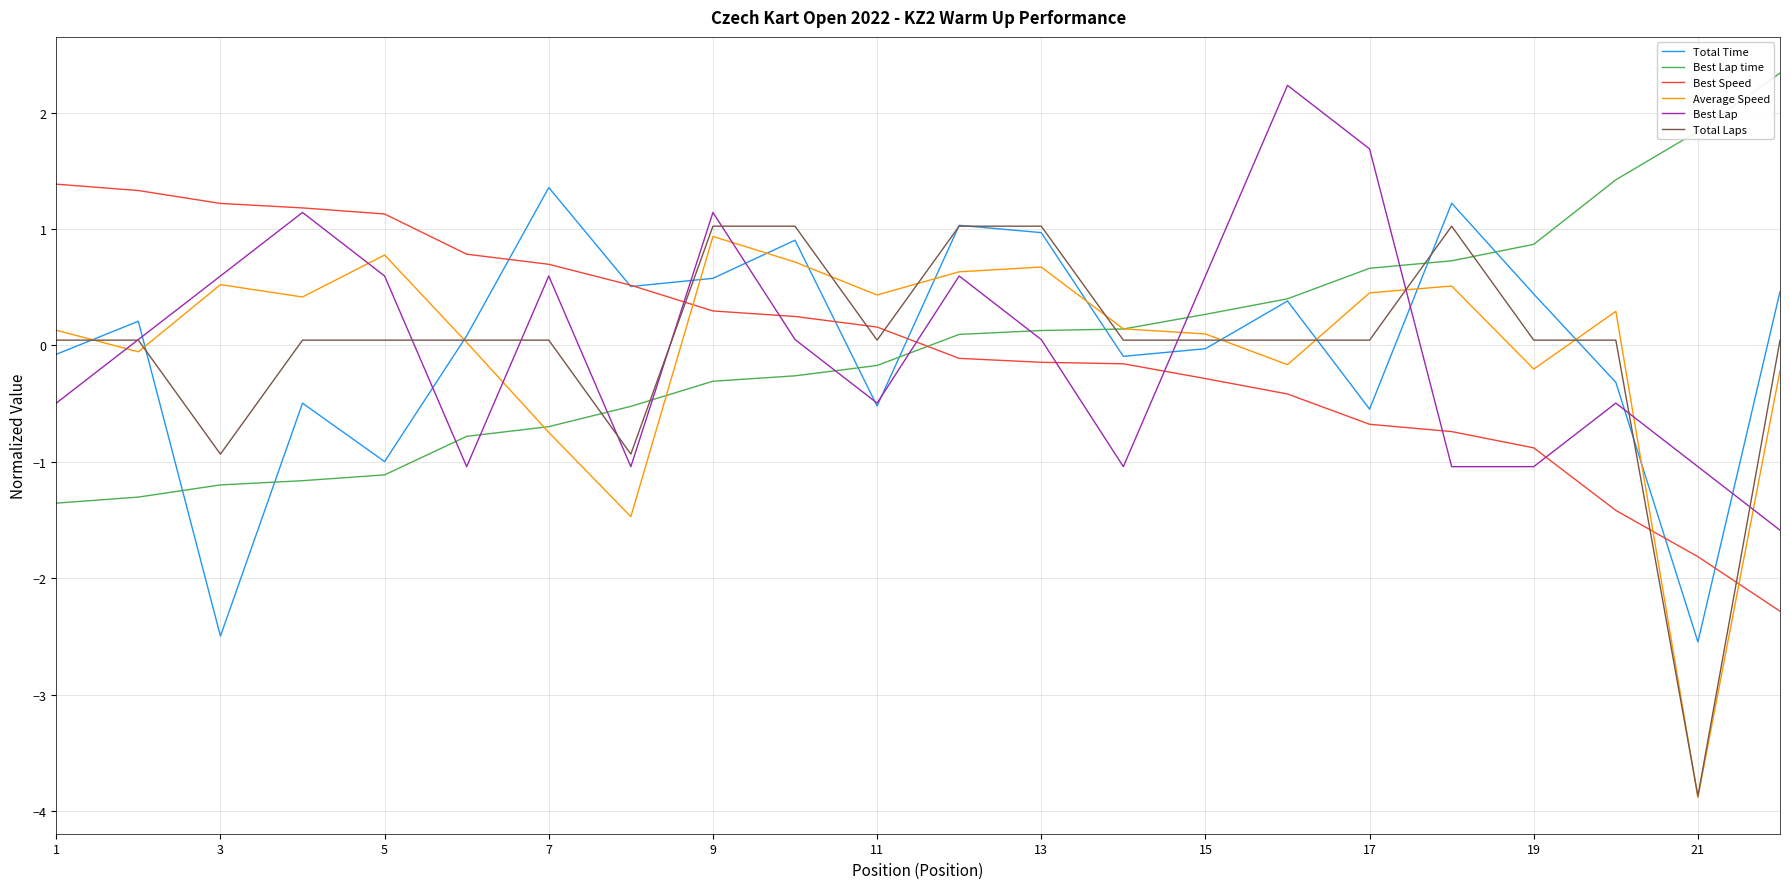

What is the highest value of the Average Speed series?

0.9